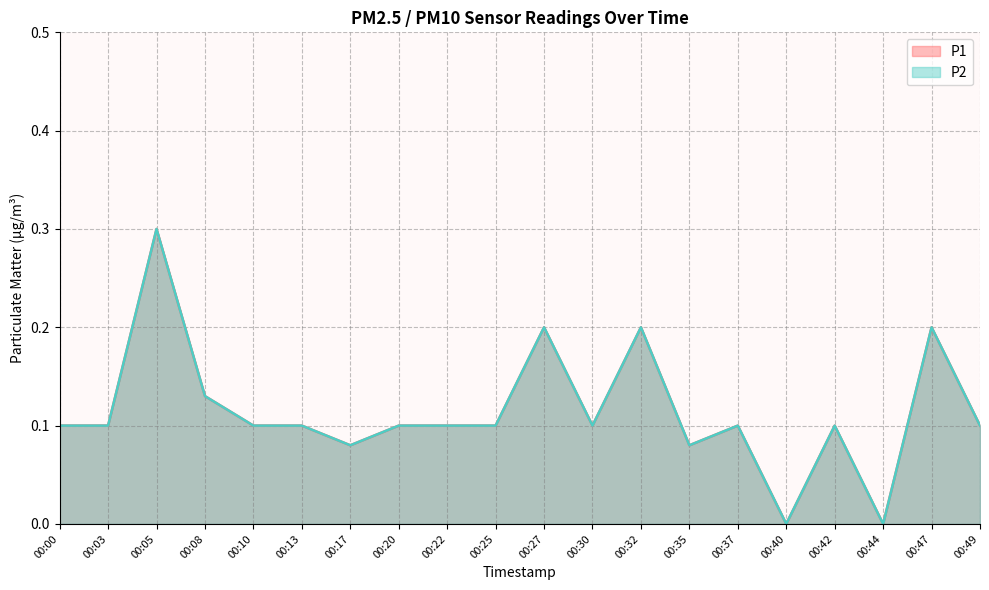

How many data points in P1 are above 0?

18